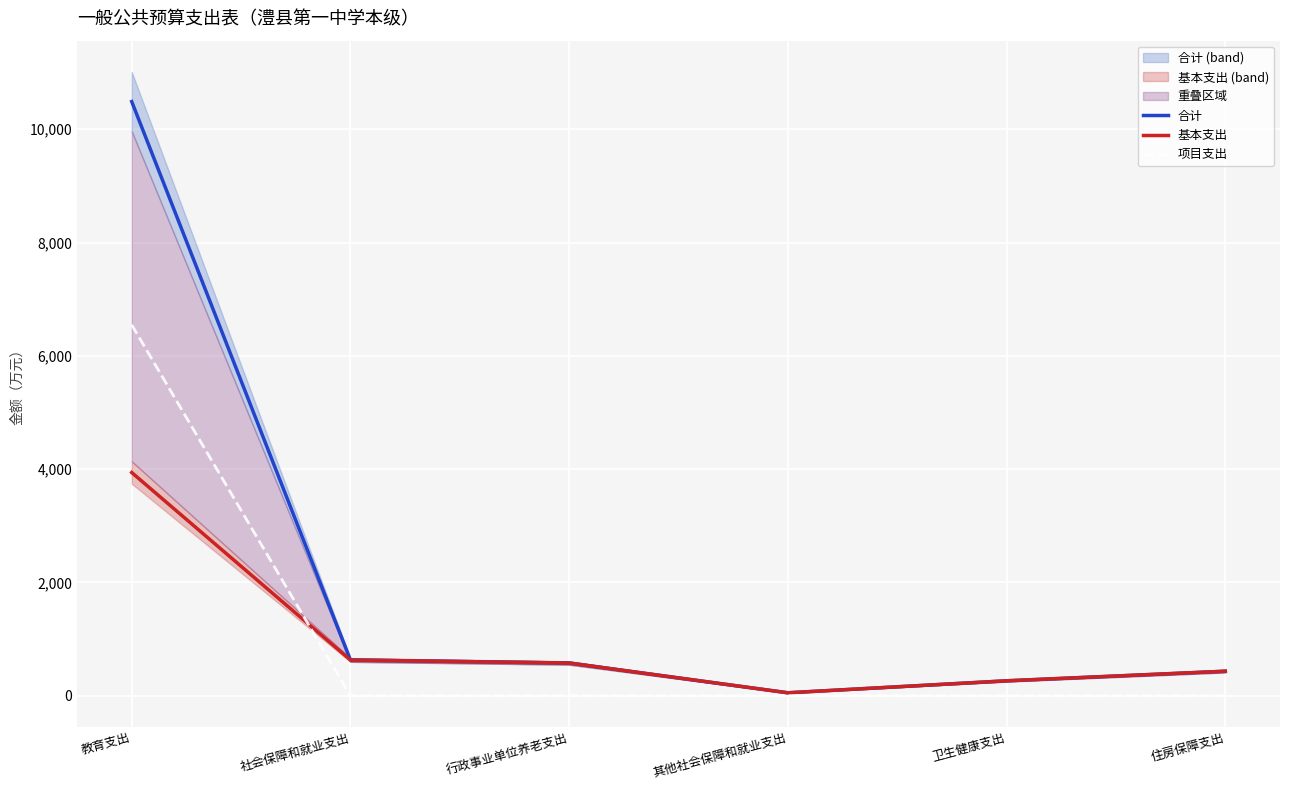

True or false: 合计 and 项目支出 intersect in this chart.

False